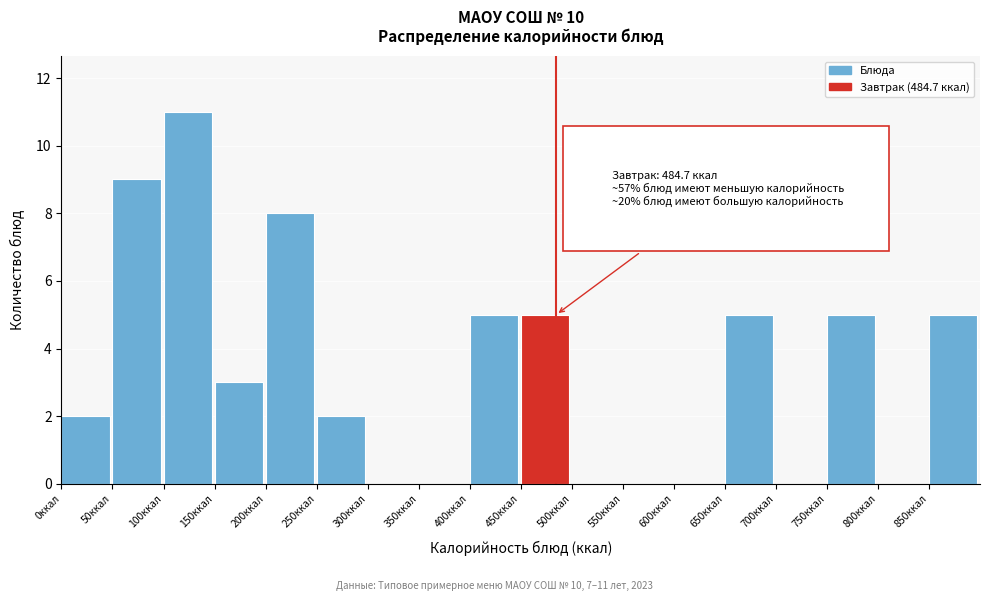

Which range on the x-axis has the tallest bar?

100 to 150